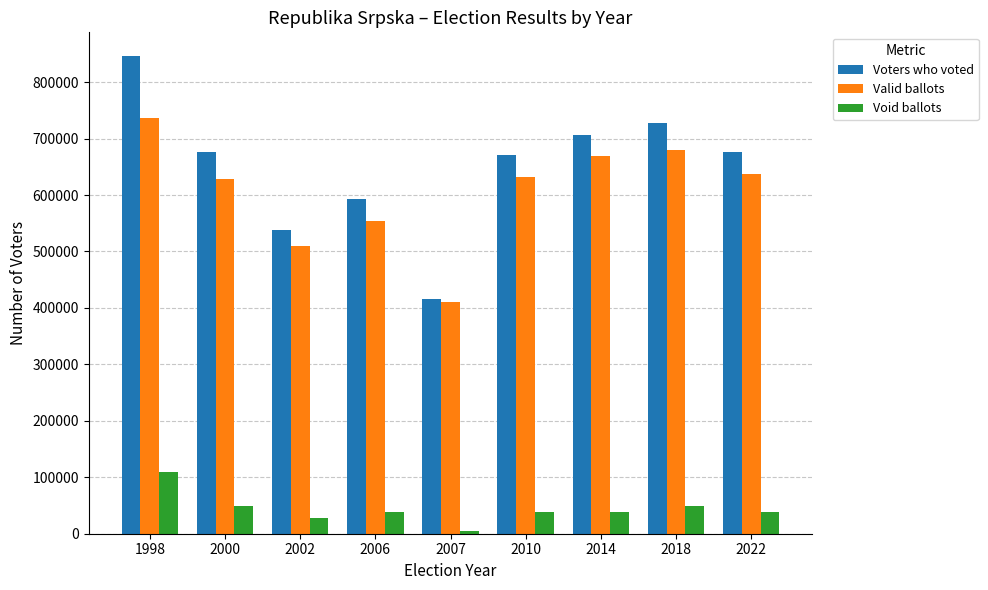

The value of Valid ballots at 2000 is 416180. True or false?

False